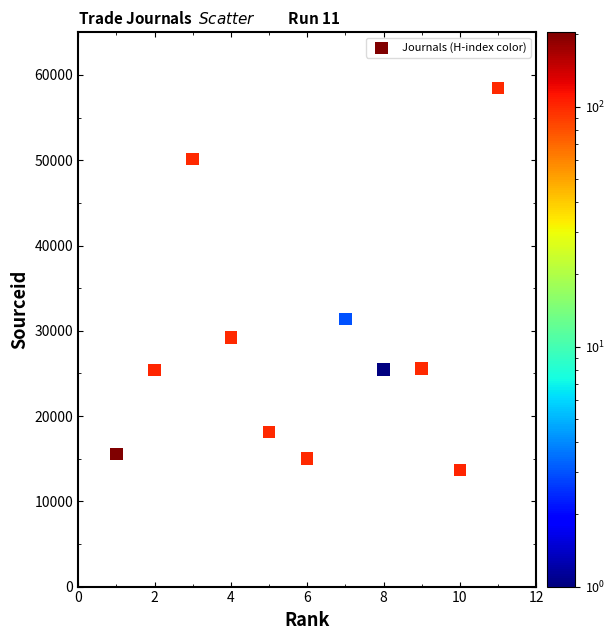

What is the range of Y values (max minus min)?

44842